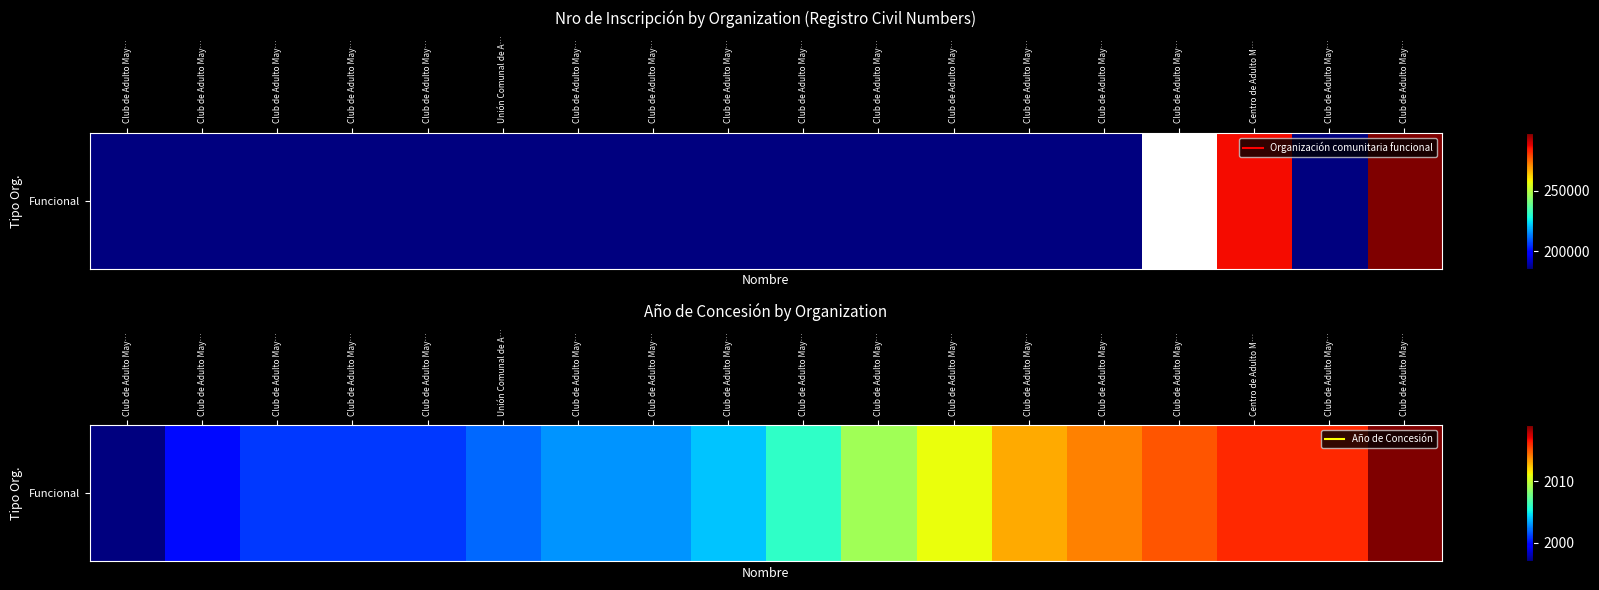

Which has a higher value, Club de Adulto May… or Club de Adulto May…?

Club de Adulto May…